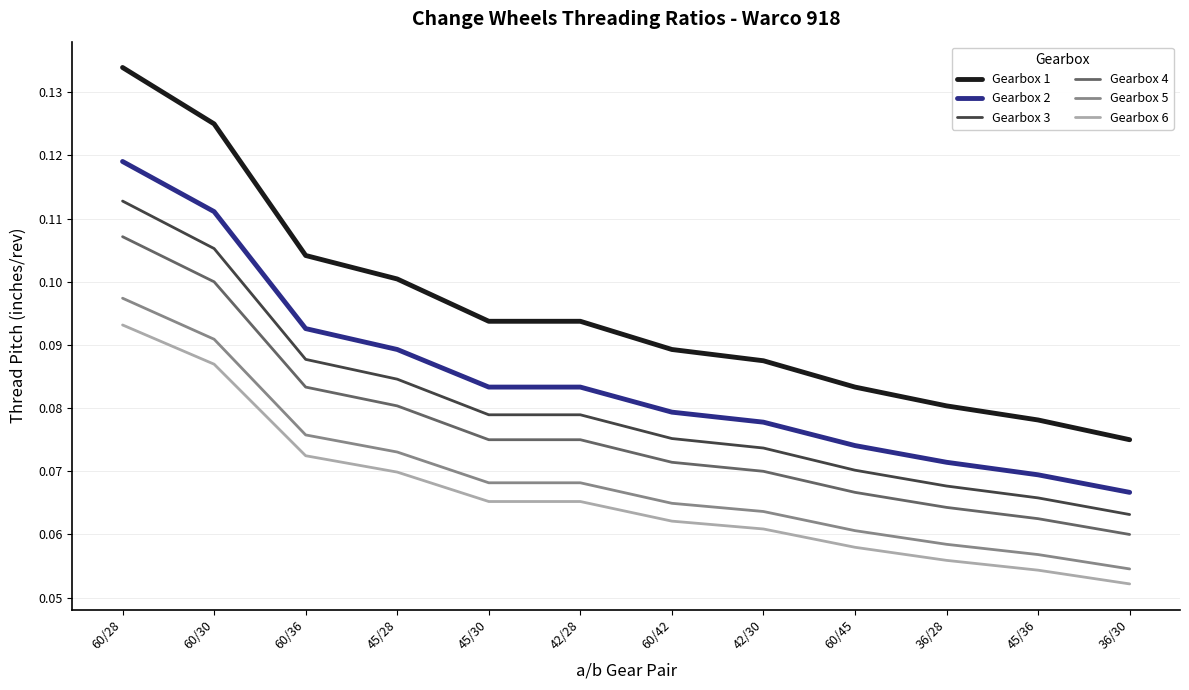

At which label does Gearbox 4 reach its minimum?

36/30